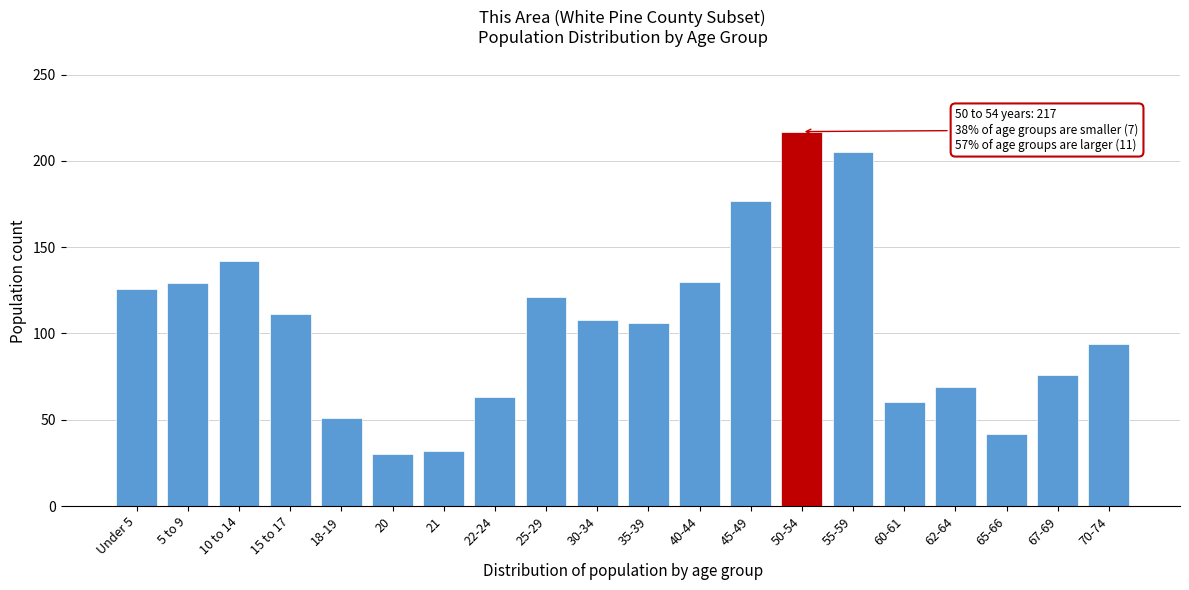

Is it true that the value at 20 is 30?

True